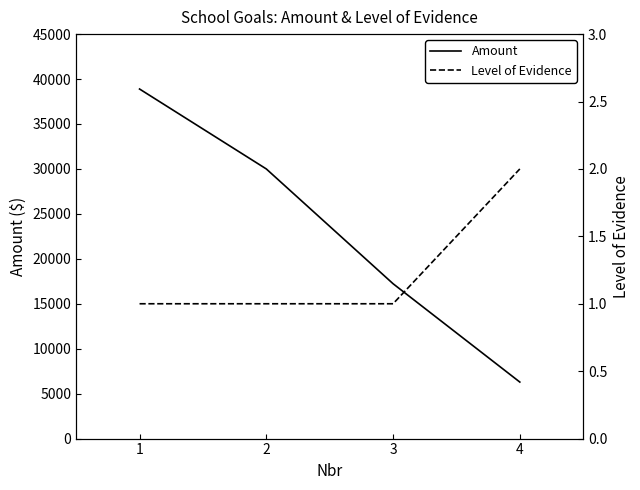

Which series changed the most between 1 and 2?

Amount